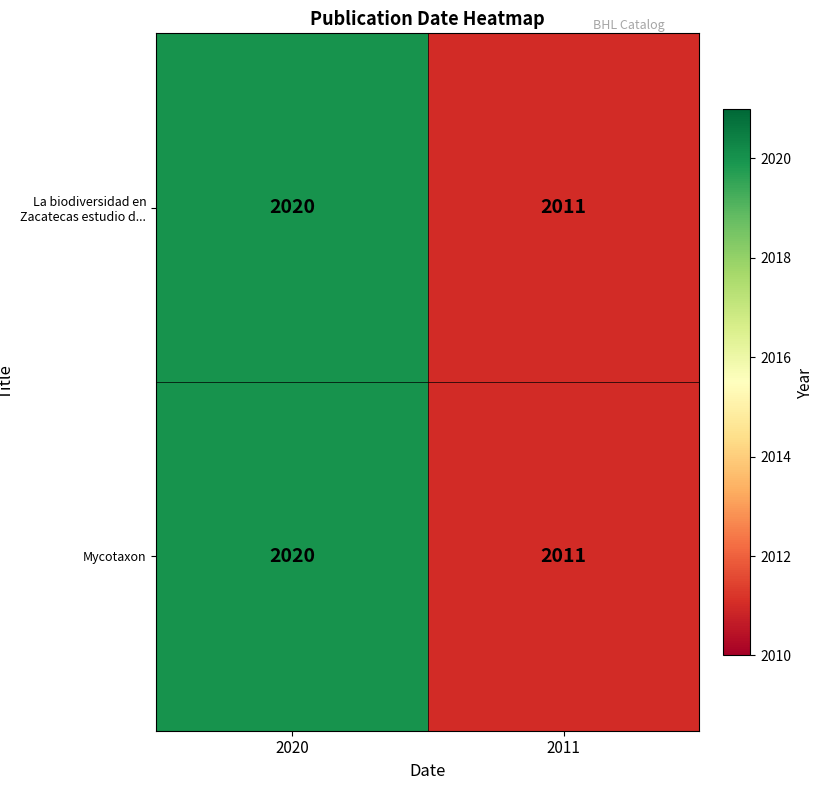

Which label corresponds to the largest value in the chart?

2020